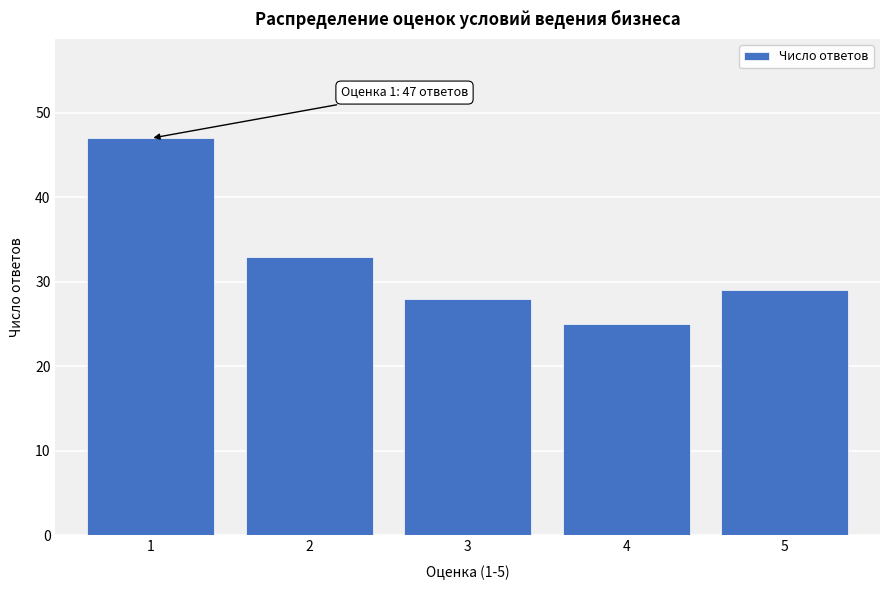

Reading left to right, list all the values displayed in this chart.

47	33	28	25	29